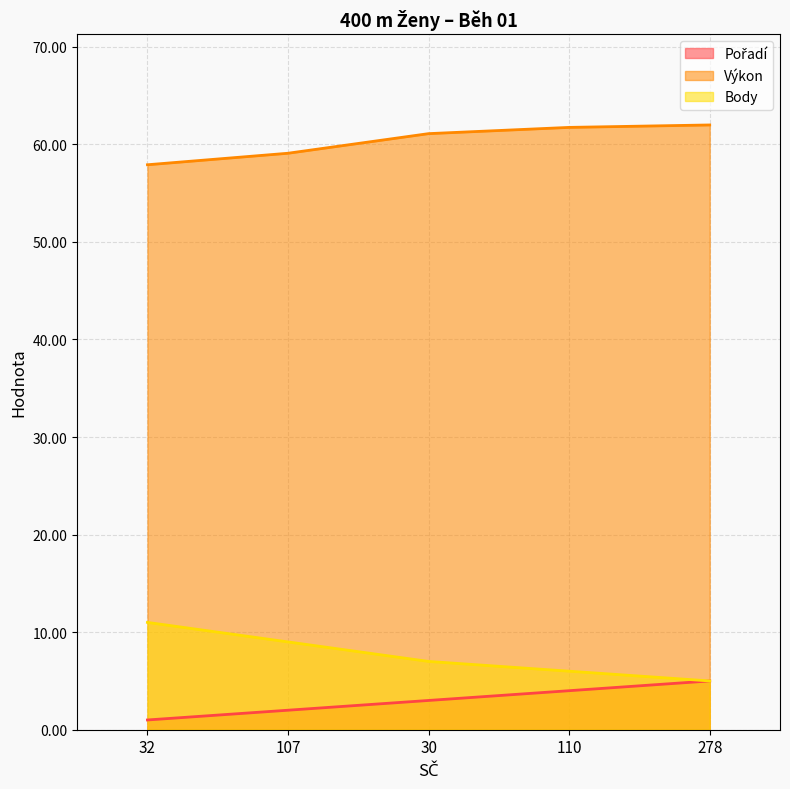

How many lines are shown in the chart?

3